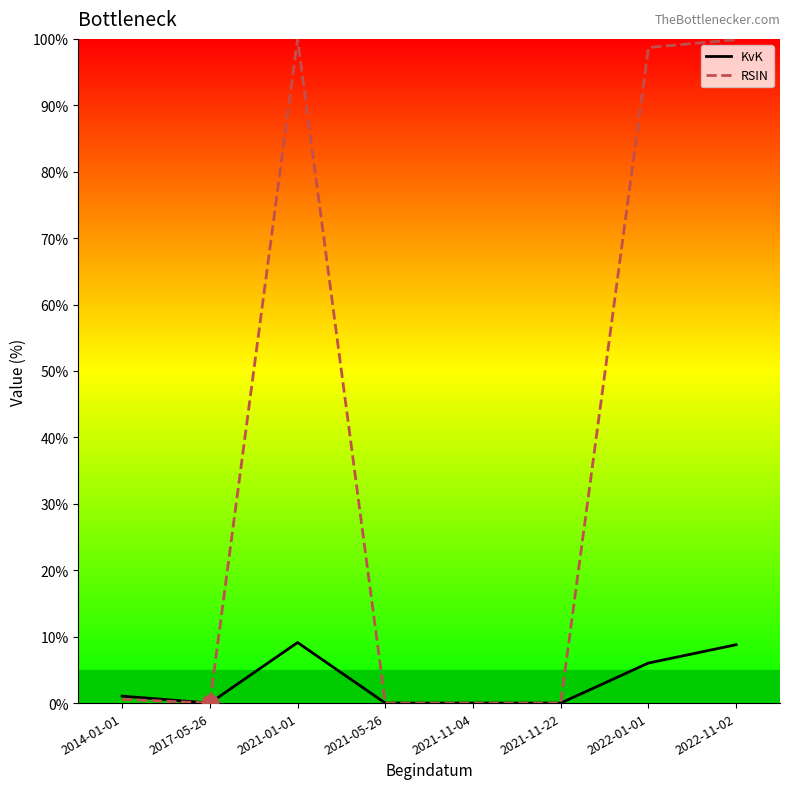

Is the value of RSIN at 2022-11-02 greater than the value of KvK at 2014-01-01?

Yes